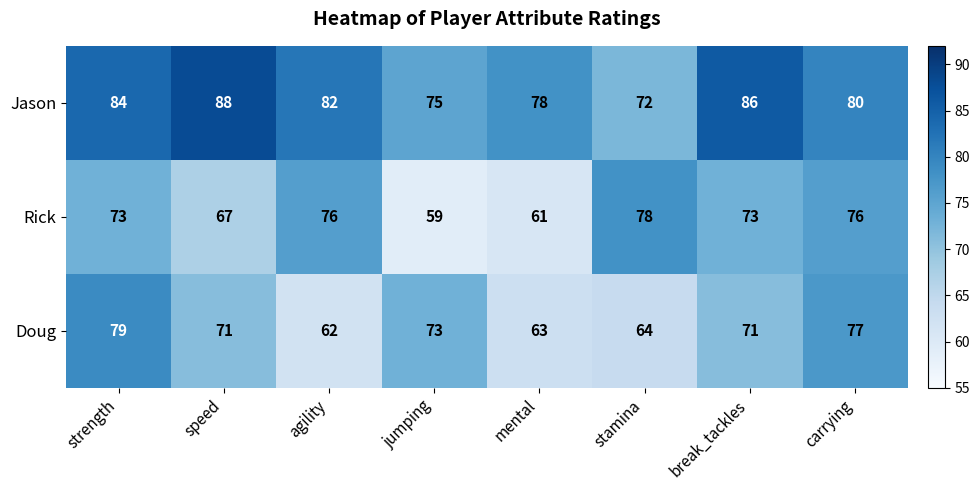

At agility, list the series in order from smallest to largest.

Doug, Rick, Jason